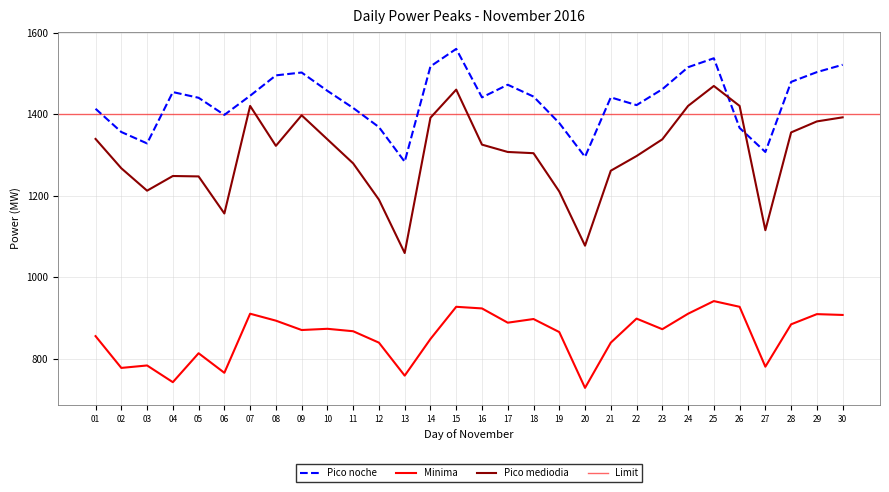

Reading left to right, extract all data points from this chart.

Minima: 01=855	02=777	03=783	04=742	05=813	06=765	07=910	08=893	09=870	10=873	11=867	12=839	13=758	14=848	15=927	16=923	17=888	18=897	19=865	20=728	21=839	22=898	23=872	24=910	25=941	26=927	27=780	28=884	29=909	30=907
Pico mediodia: 01=1339	02=1267	03=1212	04=1248	05=1247	06=1156	07=1420	08=1322	09=1397	10=1338	11=1279	12=1190	13=1059	14=1391	15=1460	16=1325	17=1307	18=1304	19=1210	20=1077	21=1261	22=1297	23=1338	24=1420	25=1469	26=1420	27=1115	28=1355	29=1382	30=1392
Pico noche: 01=1413	02=1356	03=1328	04=1454	05=1440	06=1398	07=1445	08=1495	09=1502	10=1457	11=1415	12=1368	13=1283	14=1517	15=1560	16=1441	17=1472	18=1443	19=1378	20=1295	21=1441	22=1422	23=1461	24=1515	25=1537	26=1366	27=1307	28=1479	29=1503	30=1521